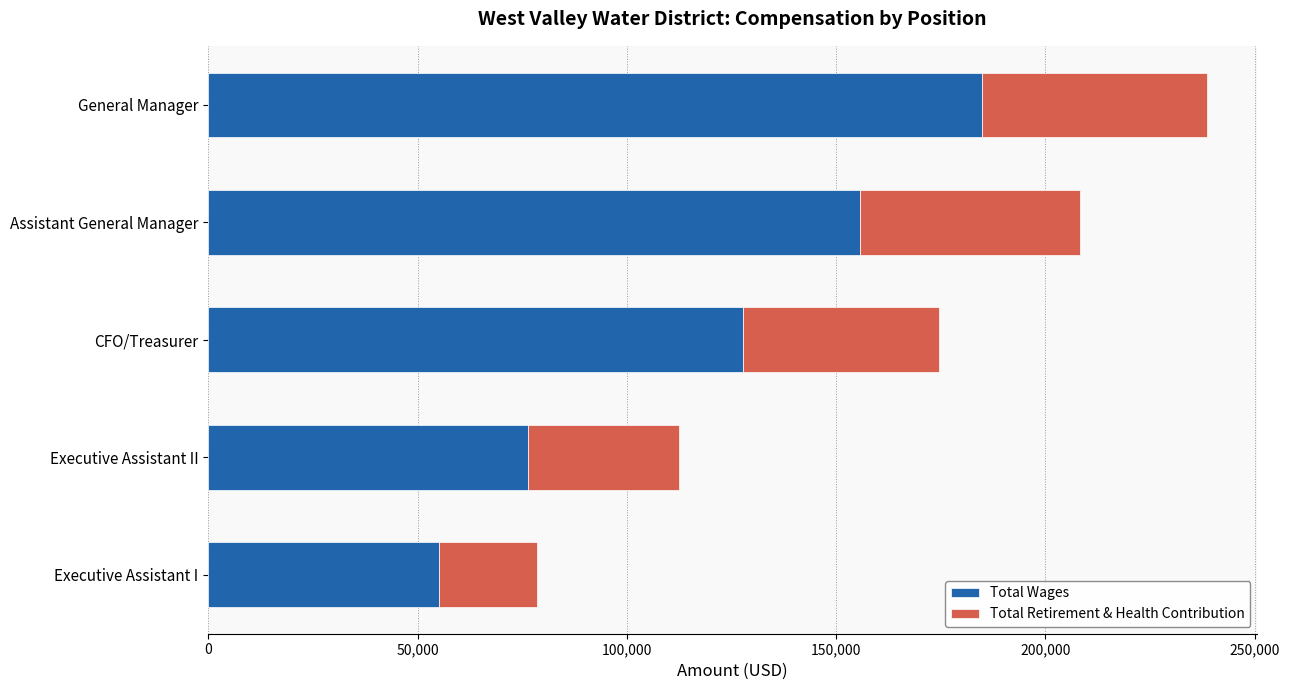

Which category has the highest value in the Total Wages series?

General Manager